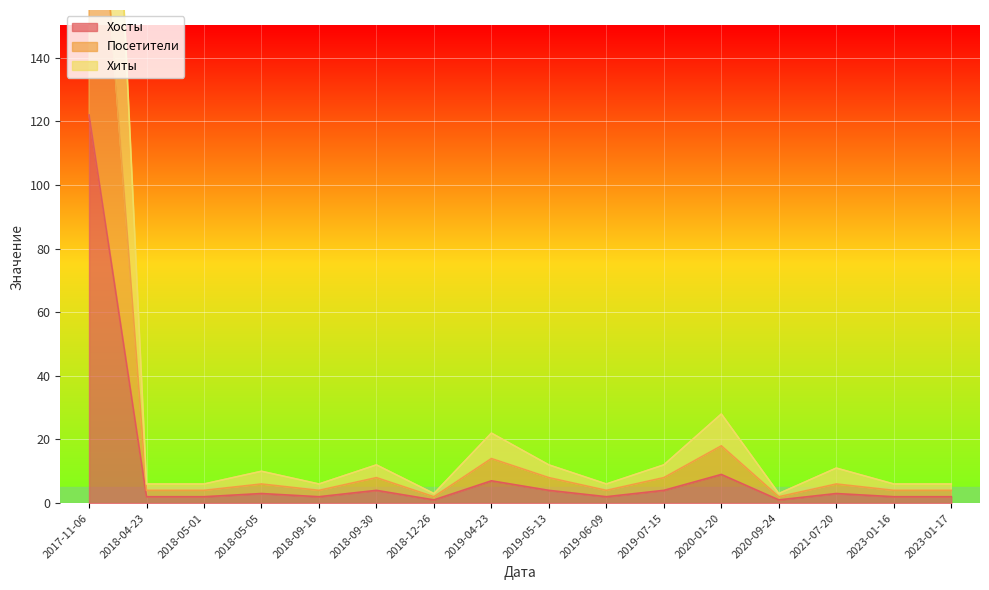

Count the number of data series in this chart.

3